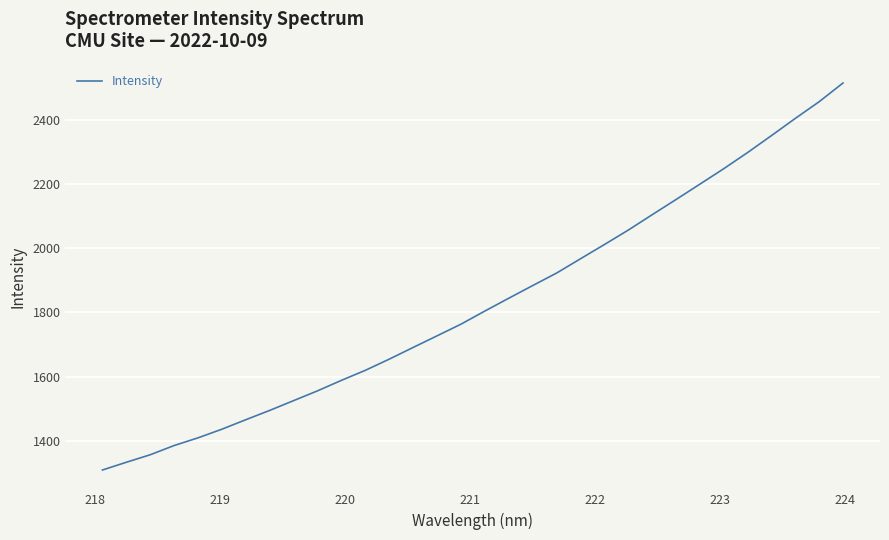

What is the difference between the maximum and minimum values?

1208.2